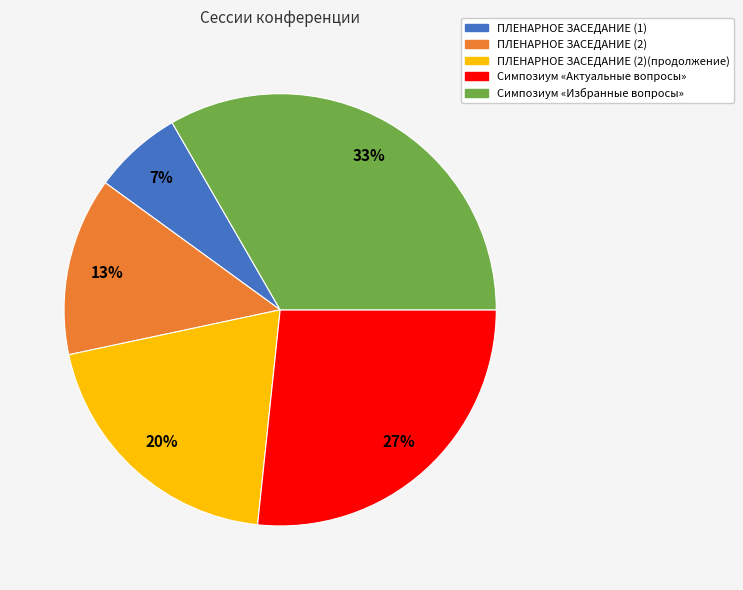

To the nearest percent, what is the average slice percentage?

20%